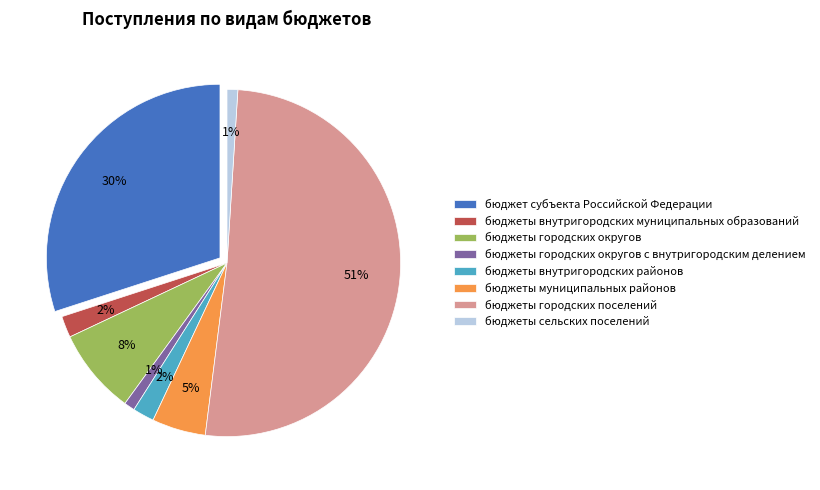

To the nearest percent, what is the difference between the бюджеты муниципальных районов and бюджеты сельских поселений slice percentages?

4%